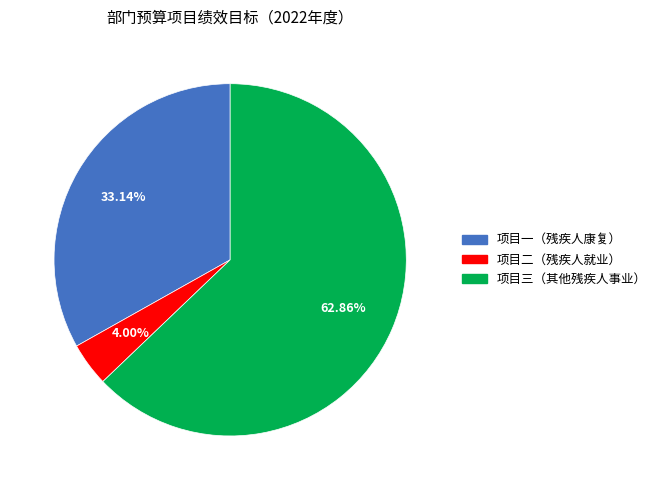

What percentage is the 项目二（残疾人就业） slice, to the nearest percent?

4%